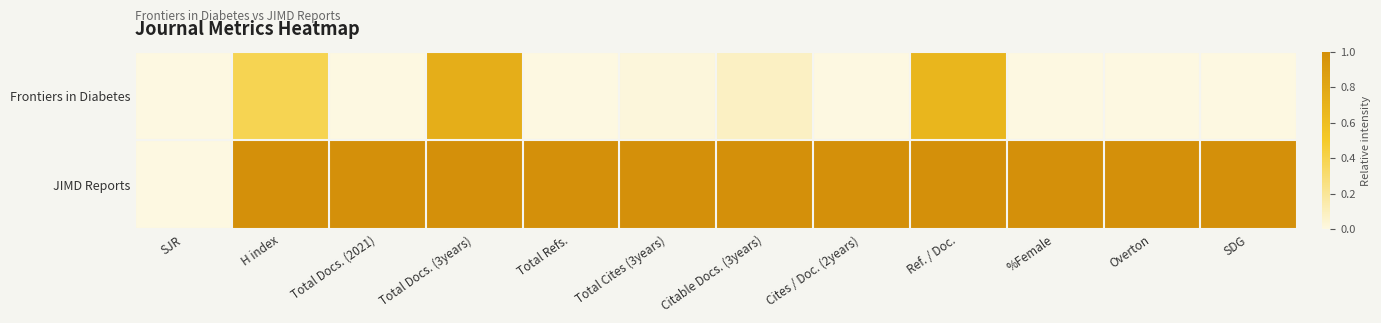

Which series has the largest range (max minus min)?

JIMD Reports